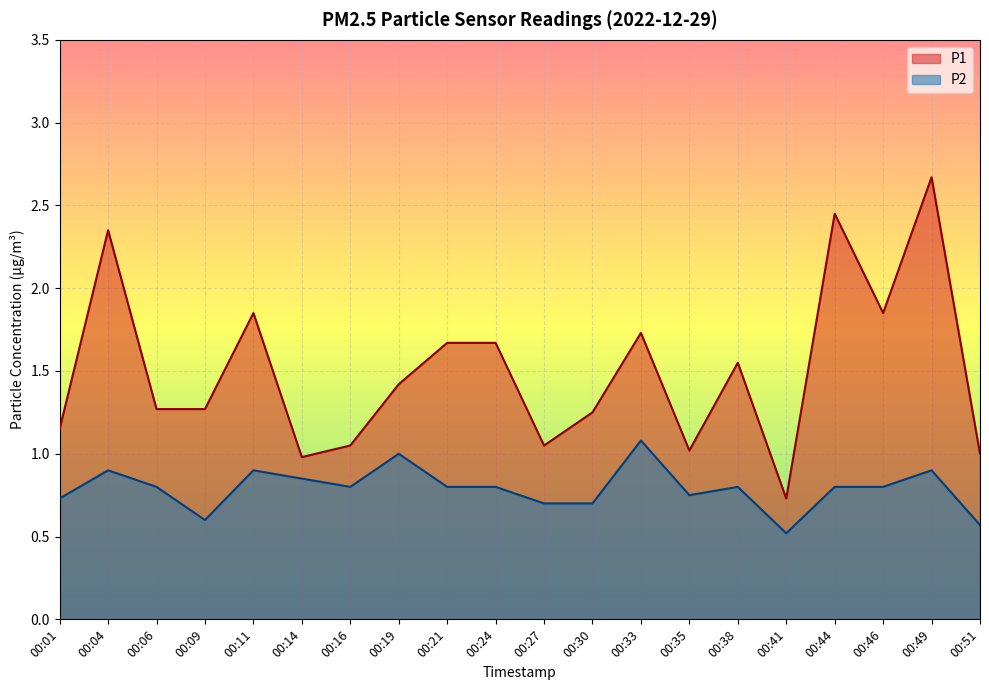

How many lines are shown in the chart?

2